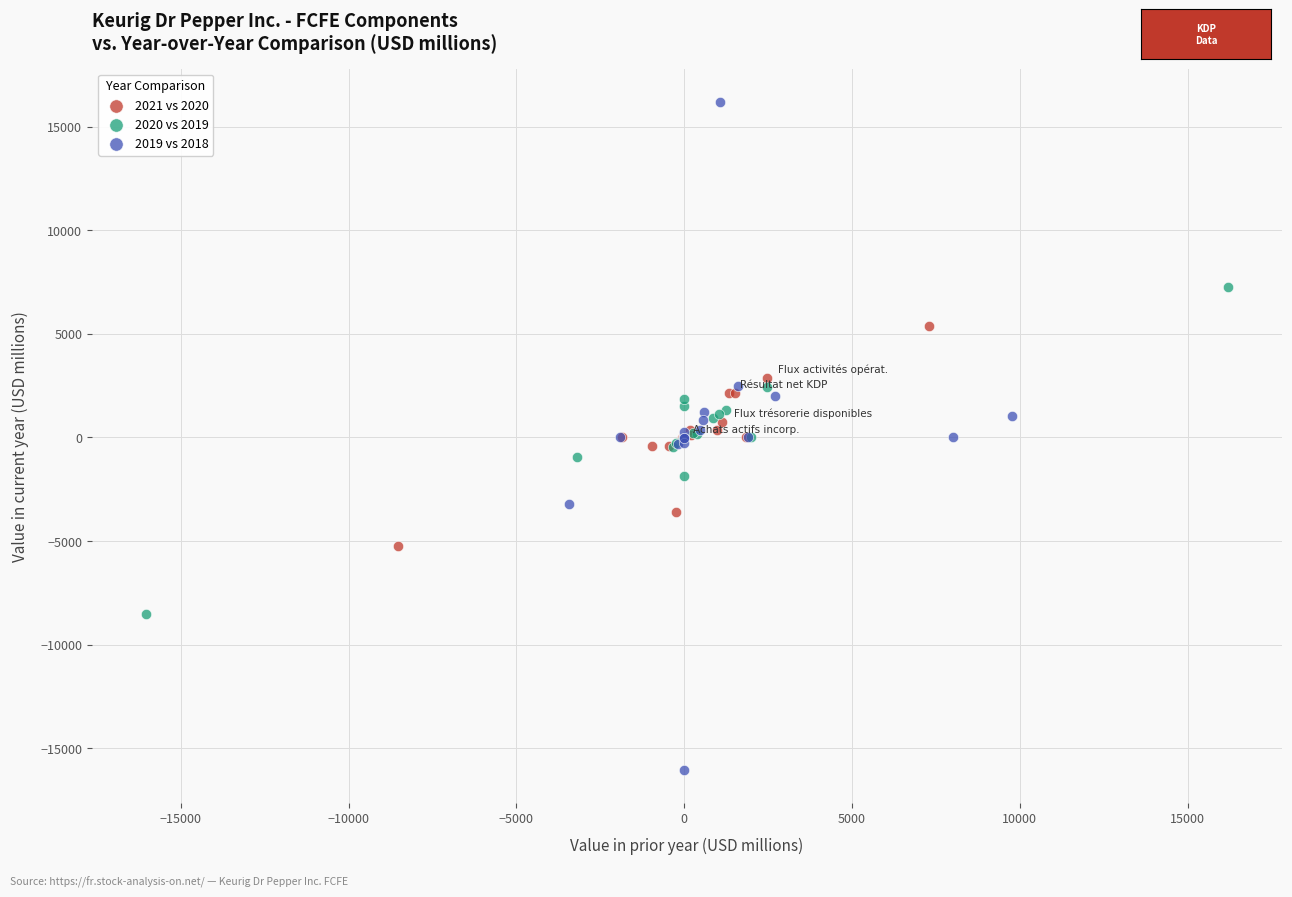

Which series has the largest Y range (max minus min)?

2019 vs 2018